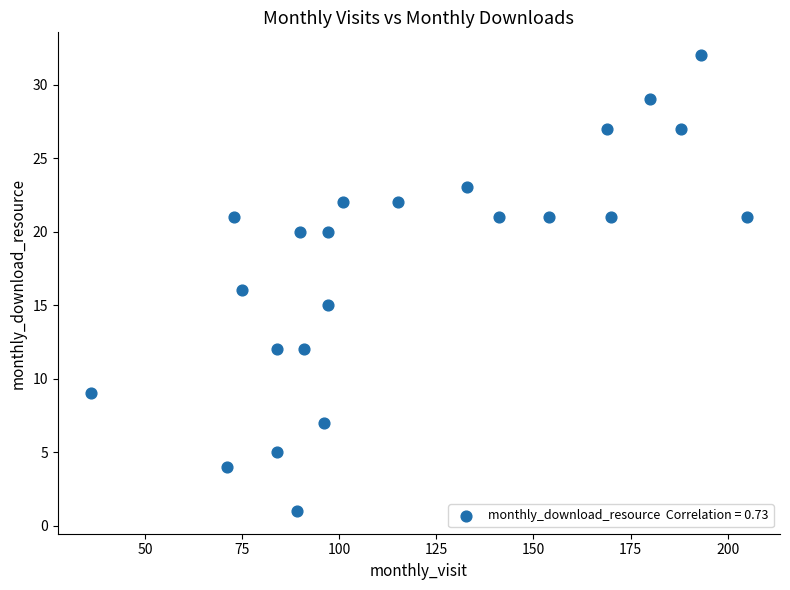

What is the range of Y values (max minus min)?

31